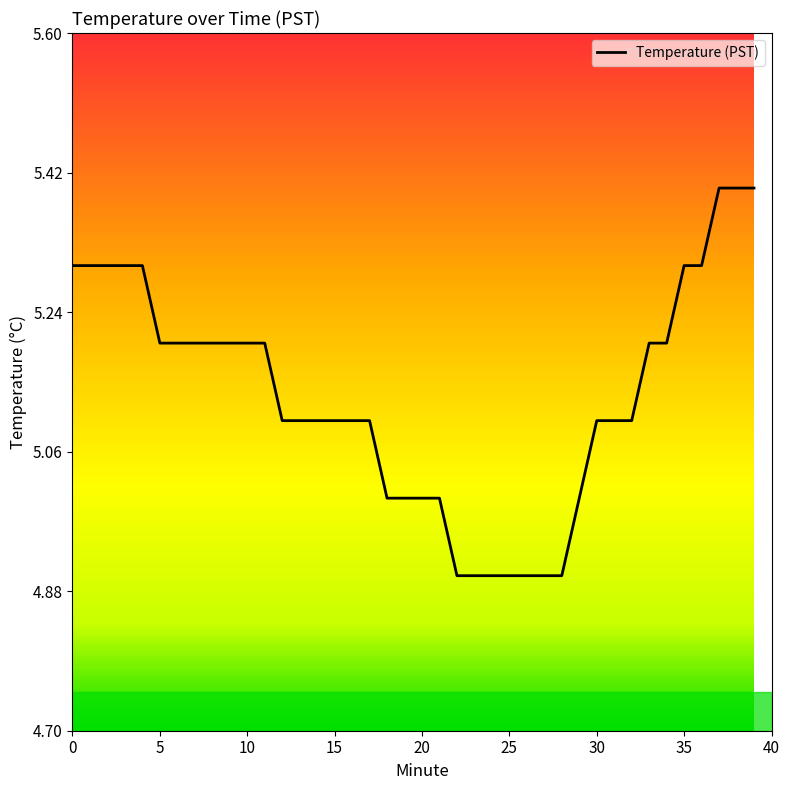

What is the difference between the maximum and minimum values?

0.5